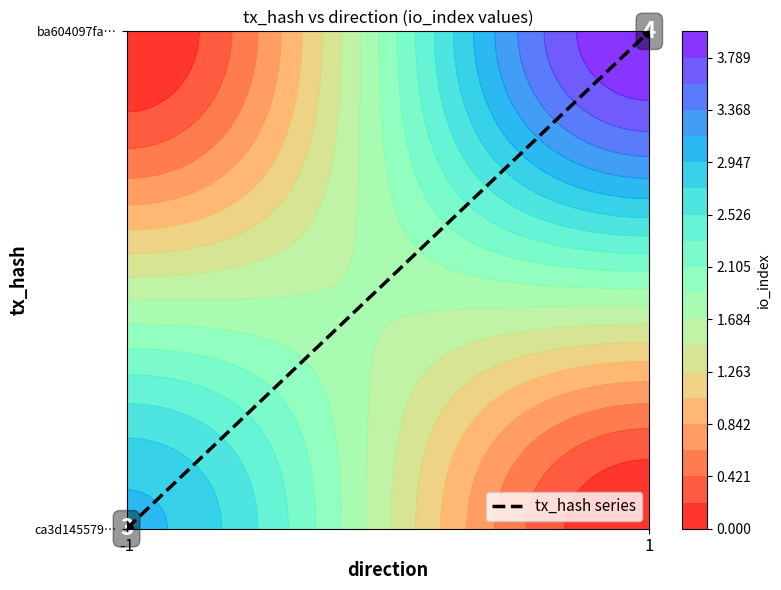

How many categories are shown in the chart?

2